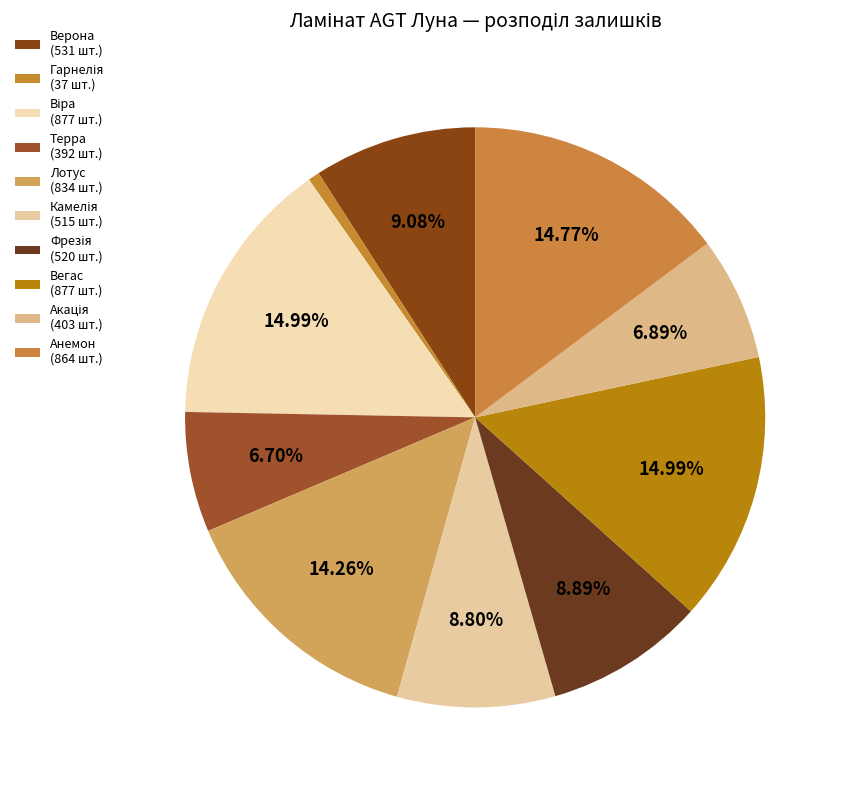

Does Верона account for over 50% of the chart?

No